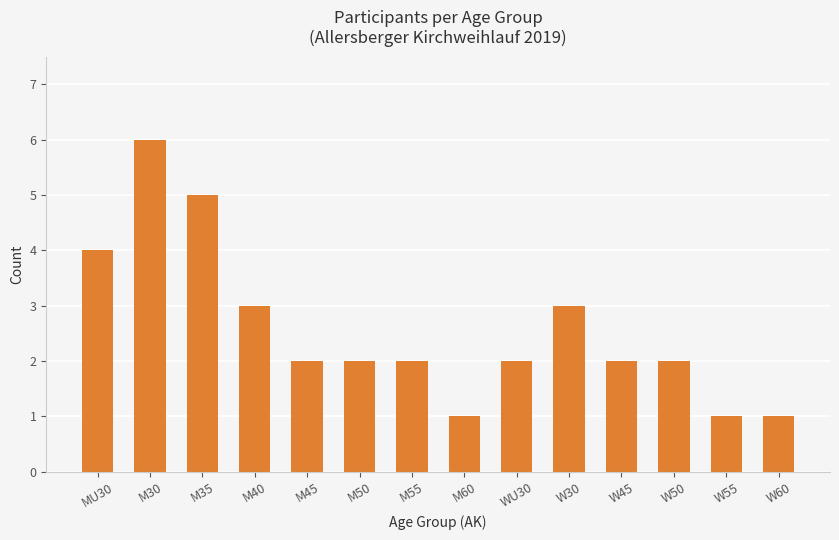

What is the sum of all values?

36